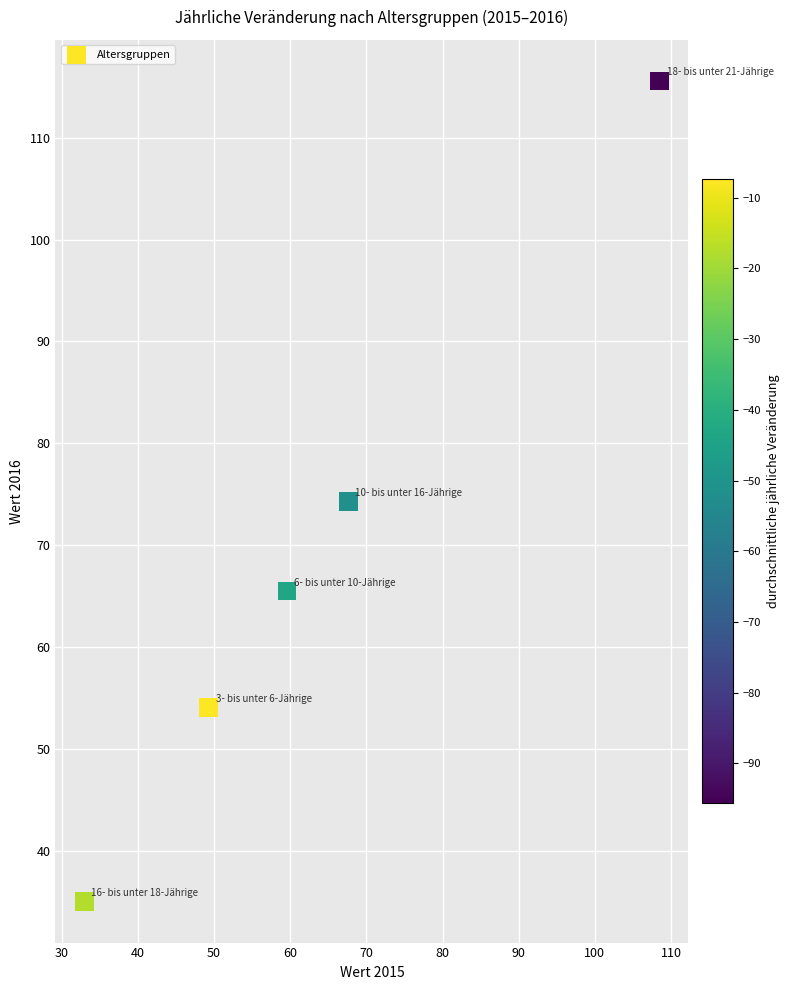

What is the average X value?

63.6